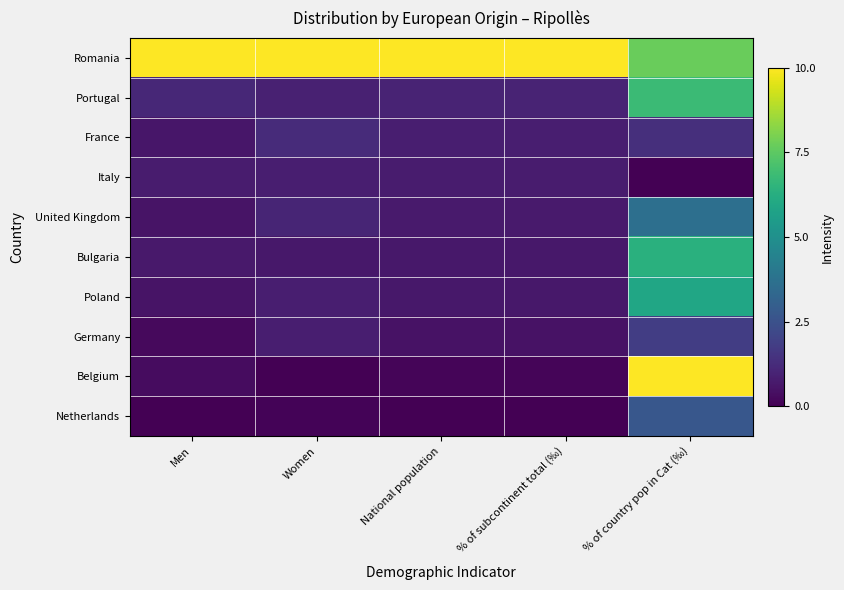

Reading right to left, transcribe all the data shown in this chart.

Romania: % of country pop in Cat (‰)=7.7	% of subcontinent total (‰)=10.0	National population=10.0	Women=10.0	Men=10.0
Portugal: % of country pop in Cat (‰)=6.8	% of subcontinent total (‰)=1.0	National population=1.0	Women=0.9	Men=1.1
France: % of country pop in Cat (‰)=1.4	% of subcontinent total (‰)=0.9	National population=0.9	Women=1.2	Men=0.6
Italy: % of country pop in Cat (‰)=0.0	% of subcontinent total (‰)=0.8	National population=0.8	Women=0.8	Men=0.8
United Kingdom: % of country pop in Cat (‰)=3.6	% of subcontinent total (‰)=0.7	National population=0.7	Women=1.0	Men=0.5
Bulgaria: % of country pop in Cat (‰)=6.4	% of subcontinent total (‰)=0.6	National population=0.6	Women=0.7	Men=0.7
Poland: % of country pop in Cat (‰)=5.9	% of subcontinent total (‰)=0.6	National population=0.6	Women=0.8	Men=0.5
Germany: % of country pop in Cat (‰)=1.8	% of subcontinent total (‰)=0.5	National population=0.5	Women=0.8	Men=0.3
Belgium: % of country pop in Cat (‰)=10.0	% of subcontinent total (‰)=0.1	National population=0.1	Women=0.0	Men=0.3
Netherlands: % of country pop in Cat (‰)=2.7	% of subcontinent total (‰)=0.0	National population=0.0	Women=0.1	Men=0.0